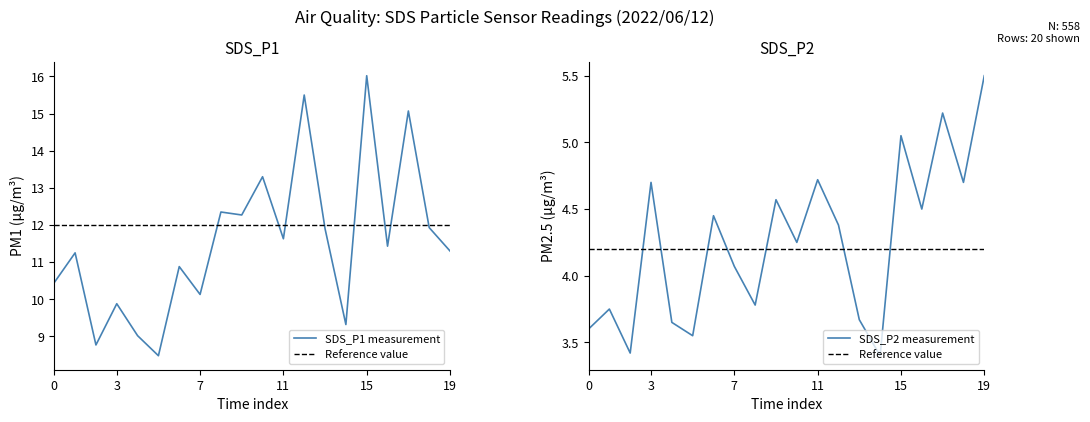

What is the sum of all SDS_P2 values?

84.9